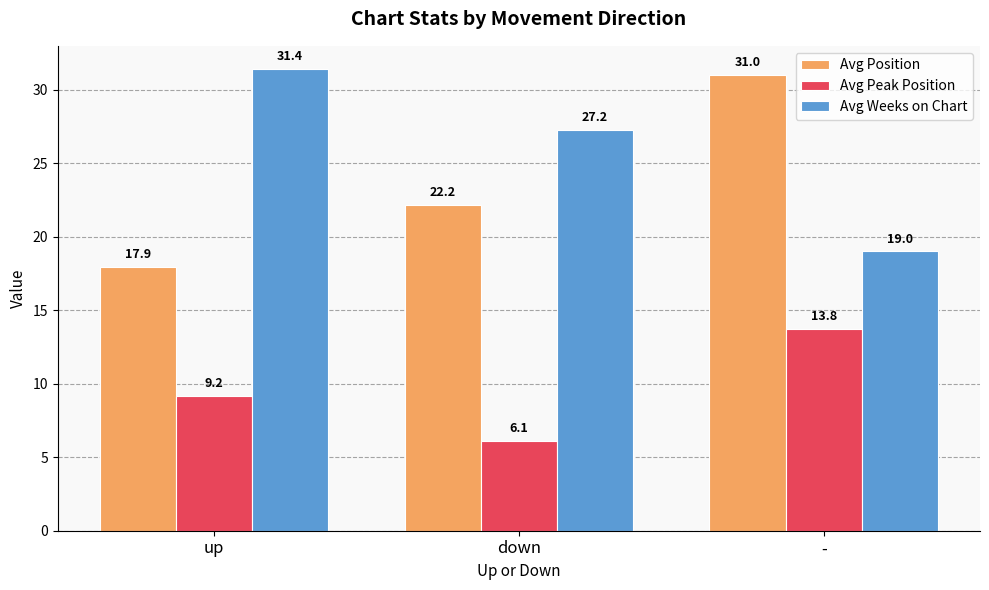

What is the average value of the Avg Position series?

23.7